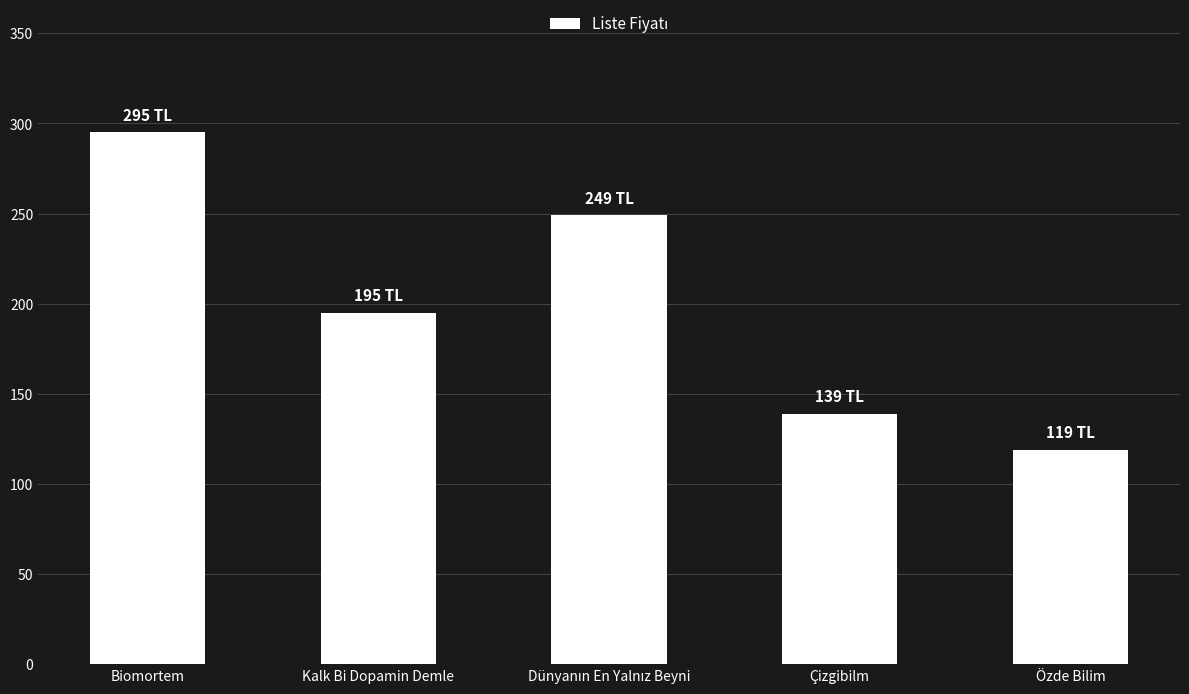

Is it true that the value at Çizgibilm is 219?

False